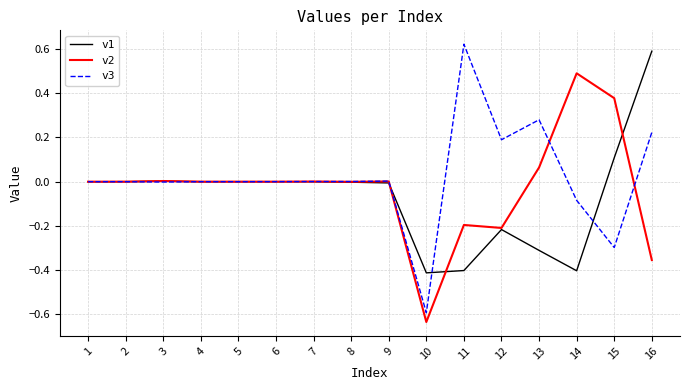

True or false: v2 and v3 cross at least once.

True